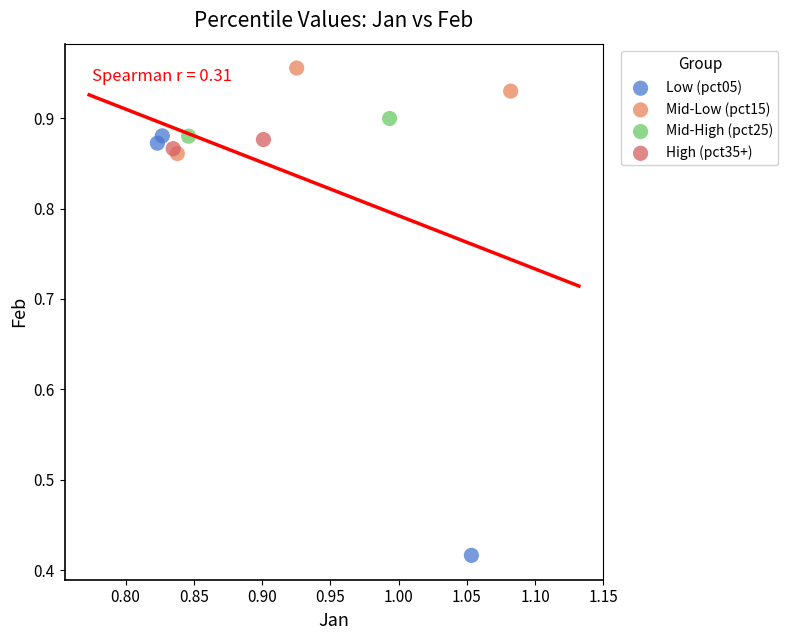

What are all the series names shown in the legend?

Low (pct05), Mid-Low (pct15), Mid-High (pct25), High (pct35+)